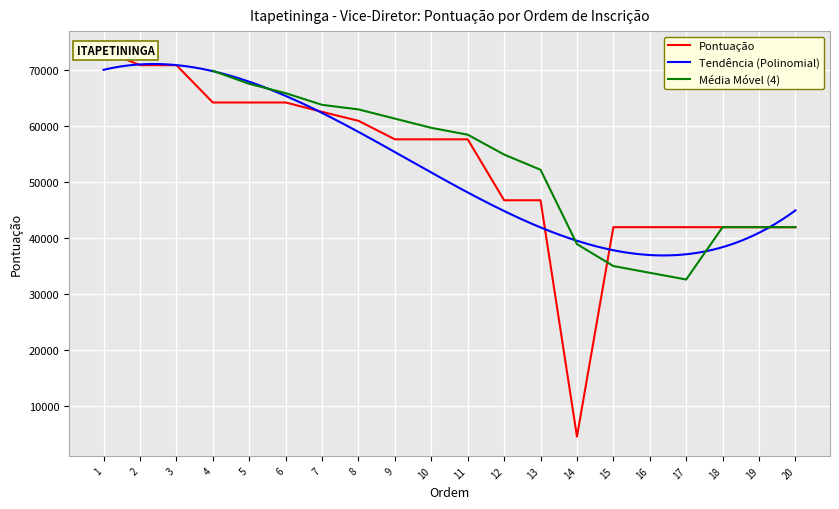

What is the value of the 12th point from the left?

46753